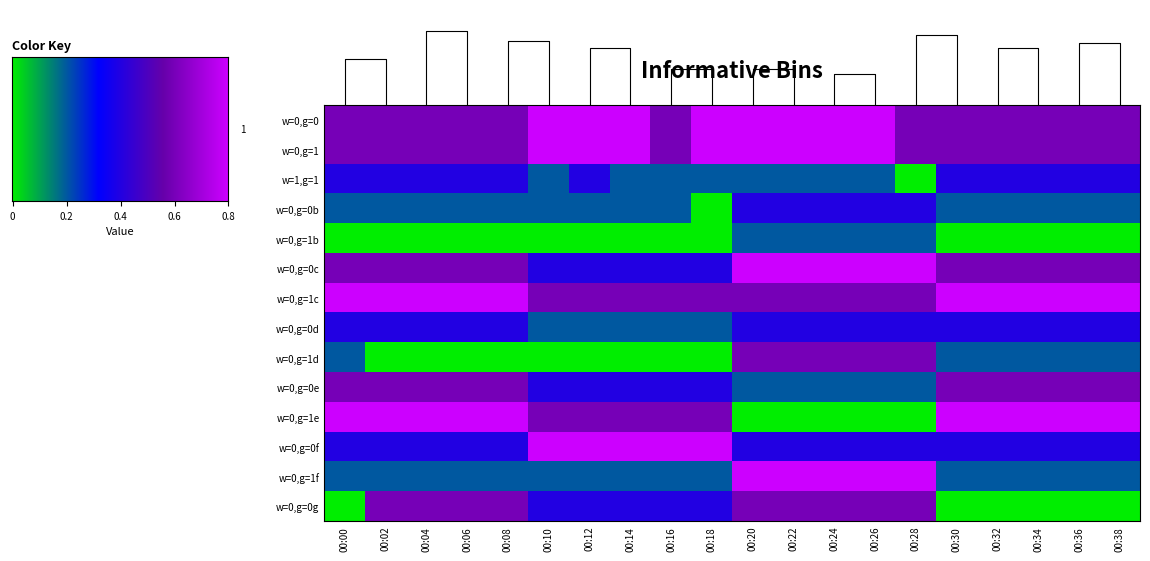

Where is 11 nearest to the value 0?

00:00